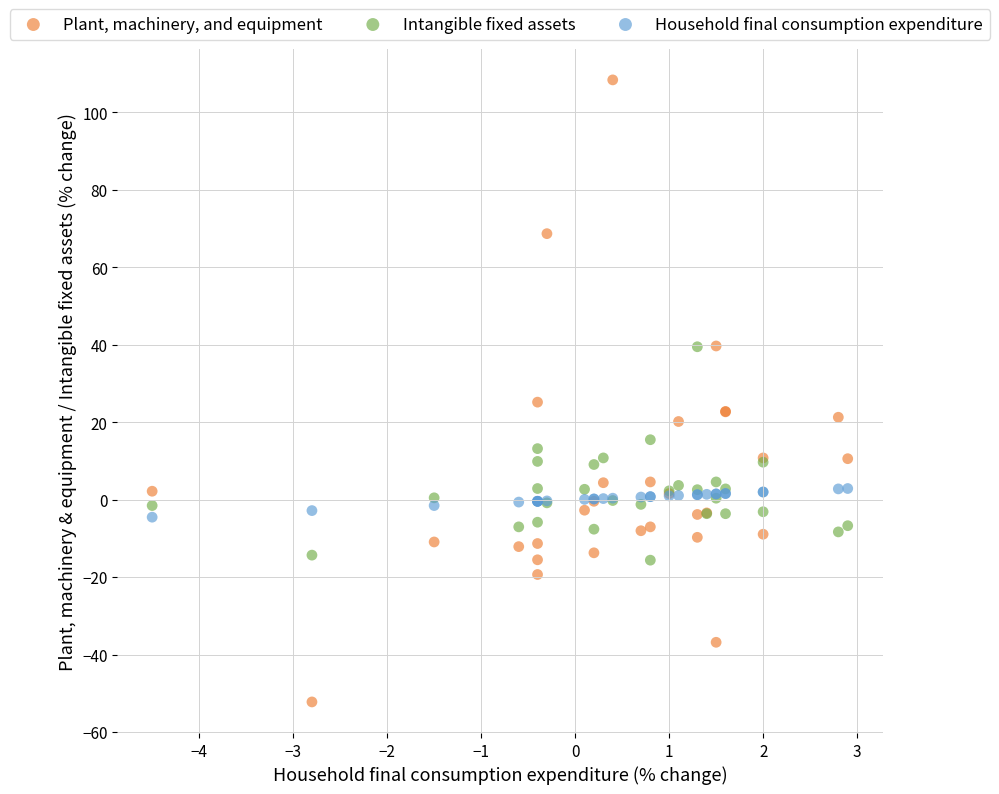

Which series contains the lowest Y value?

Plant, machinery, and equipment